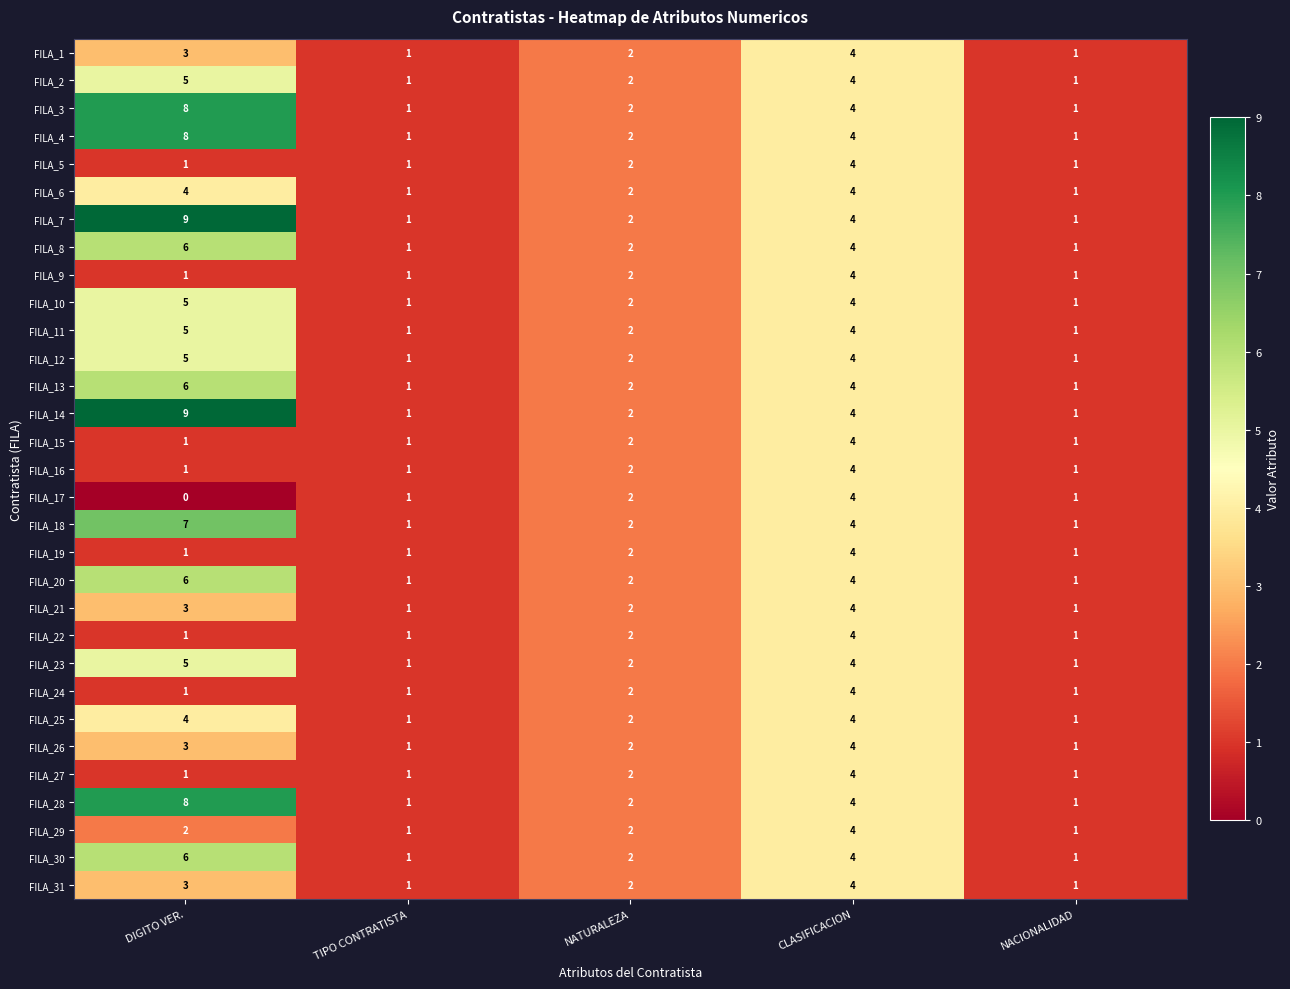

The value of FILA_4 at NACIONALIDAD is 1. True or false?

True